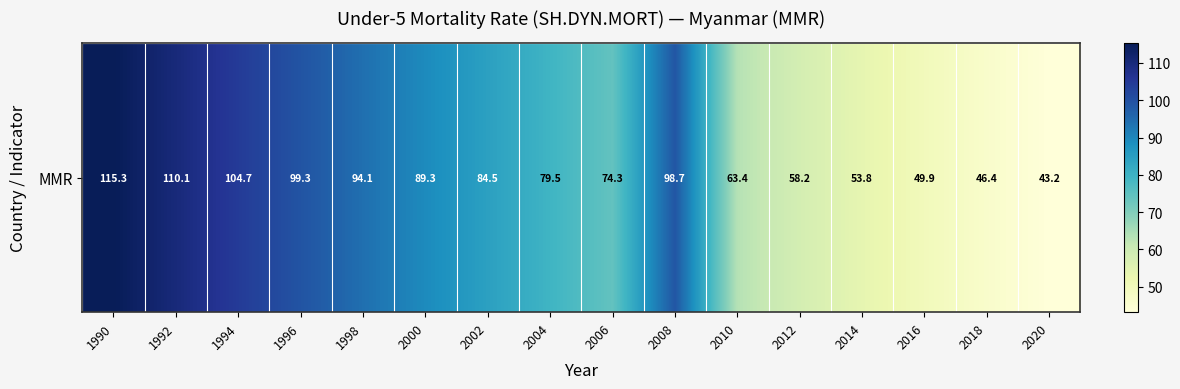

List the labels in order of value, smallest first.

2020, 2018, 2016, 2014, 2012, 2010, 2006, 2004, 2002, 2000, 1998, 2008, 1996, 1994, 1992, 1990